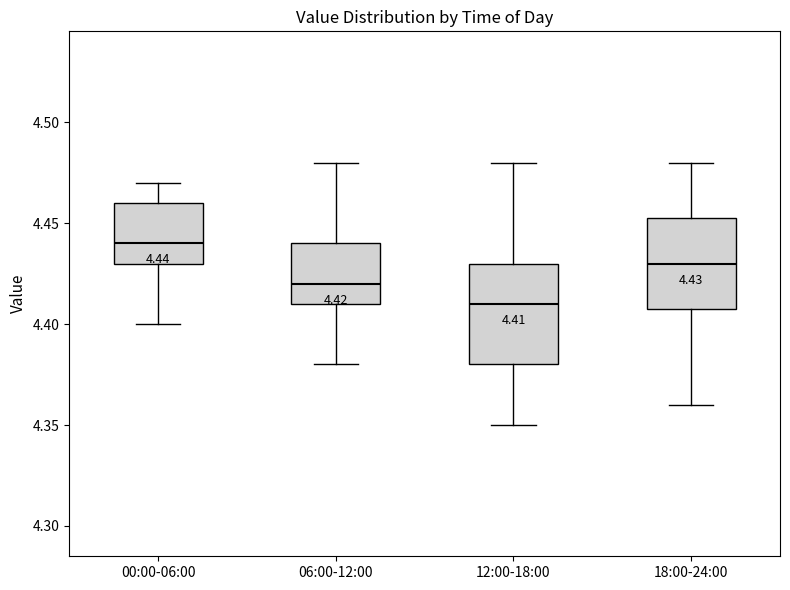

Which box's median line is the highest?

00:00-06:00